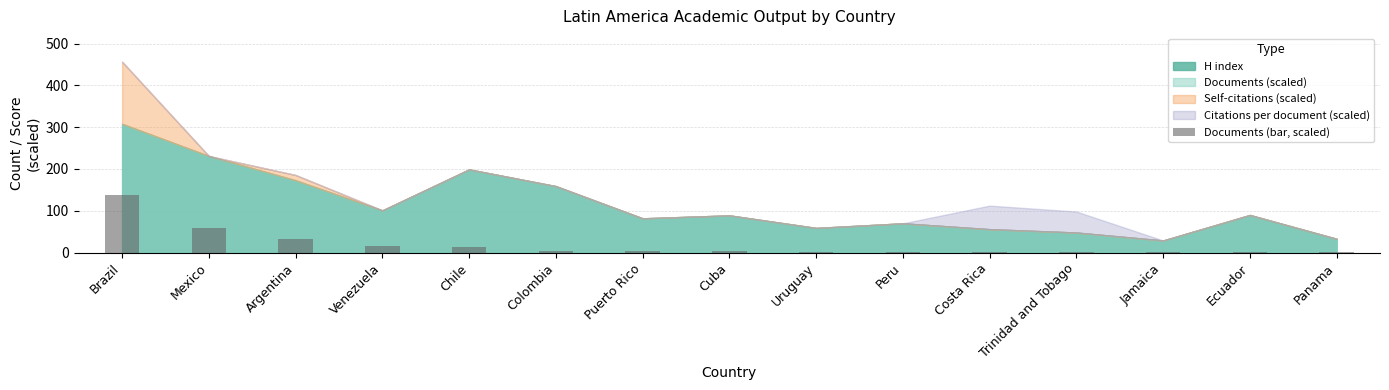

What is the sum of all values?

278.9